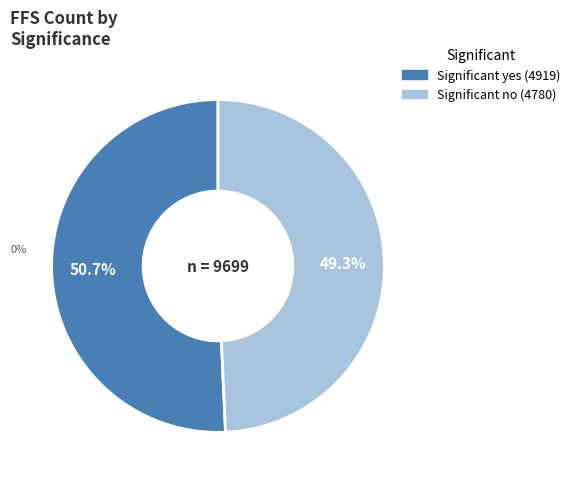

Is there any slice that represents more than half of the pie?

Yes